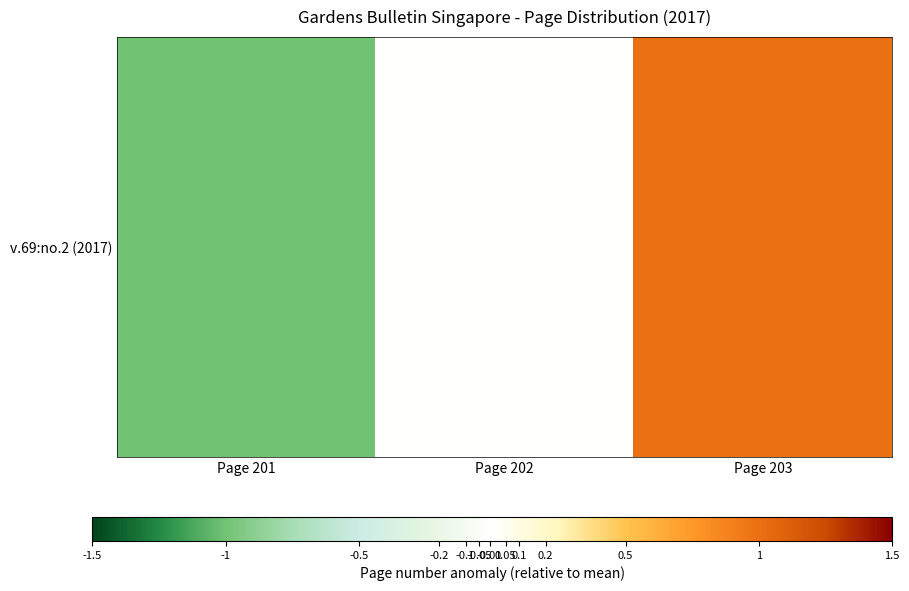

Rank the categories by value from lowest to highest.

Page 201, Page 202, Page 203